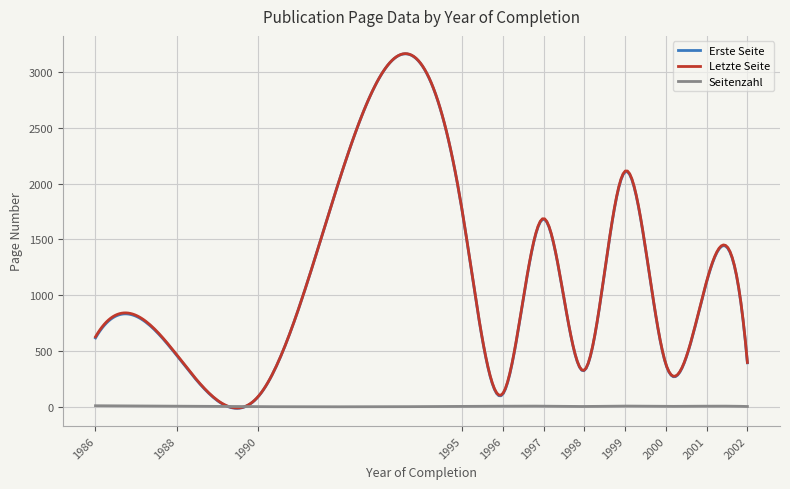

What is the greatest value displayed?

3163.3